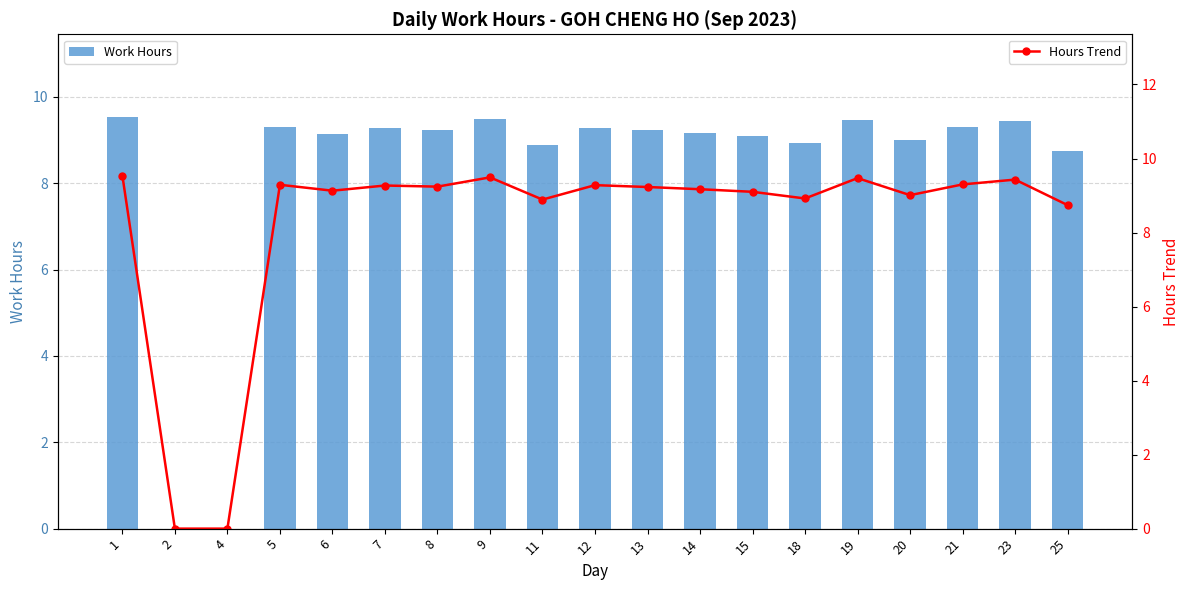

Does the chart contain any negative values?

No